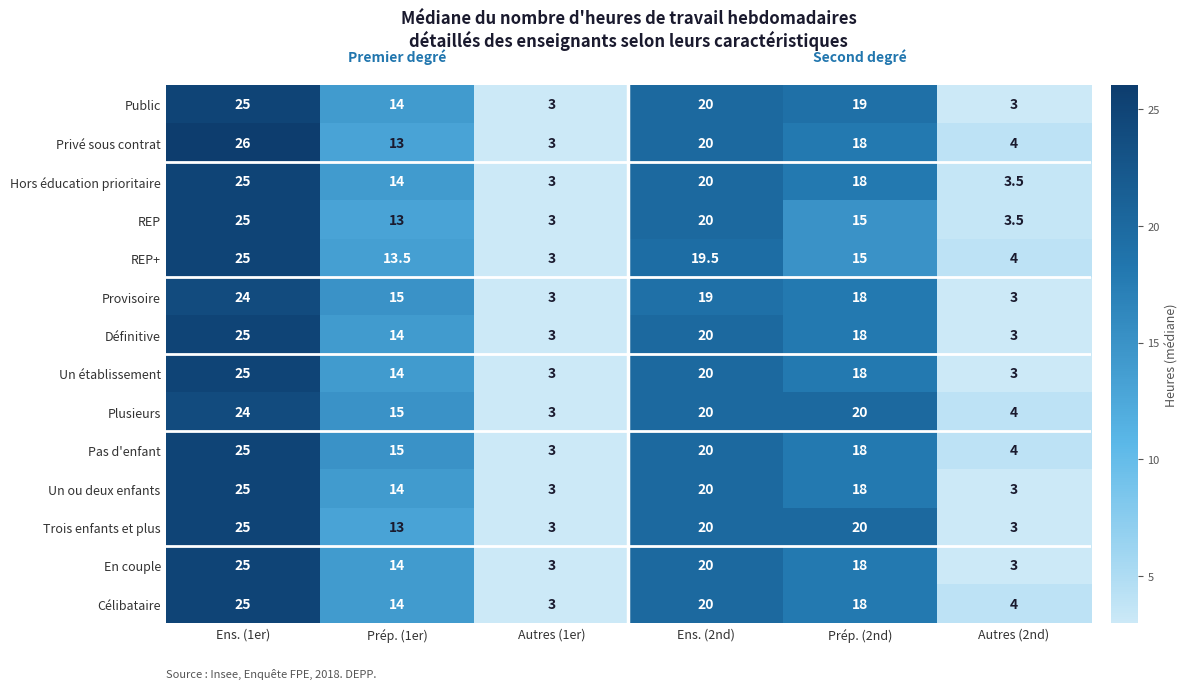

What value does the Public series have at Prép. (2nd)?

19.0